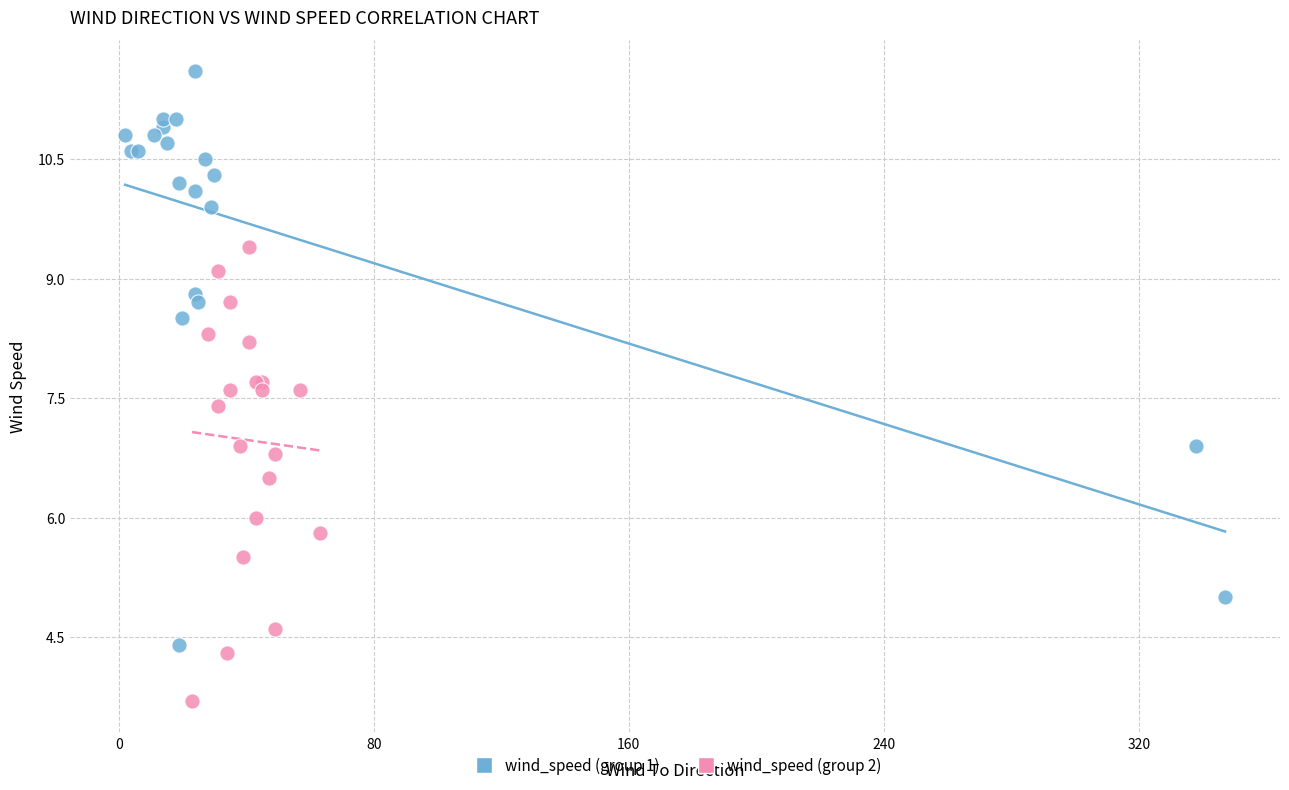

Which series reaches the maximum Y coordinate?

wind_speed (group 1)